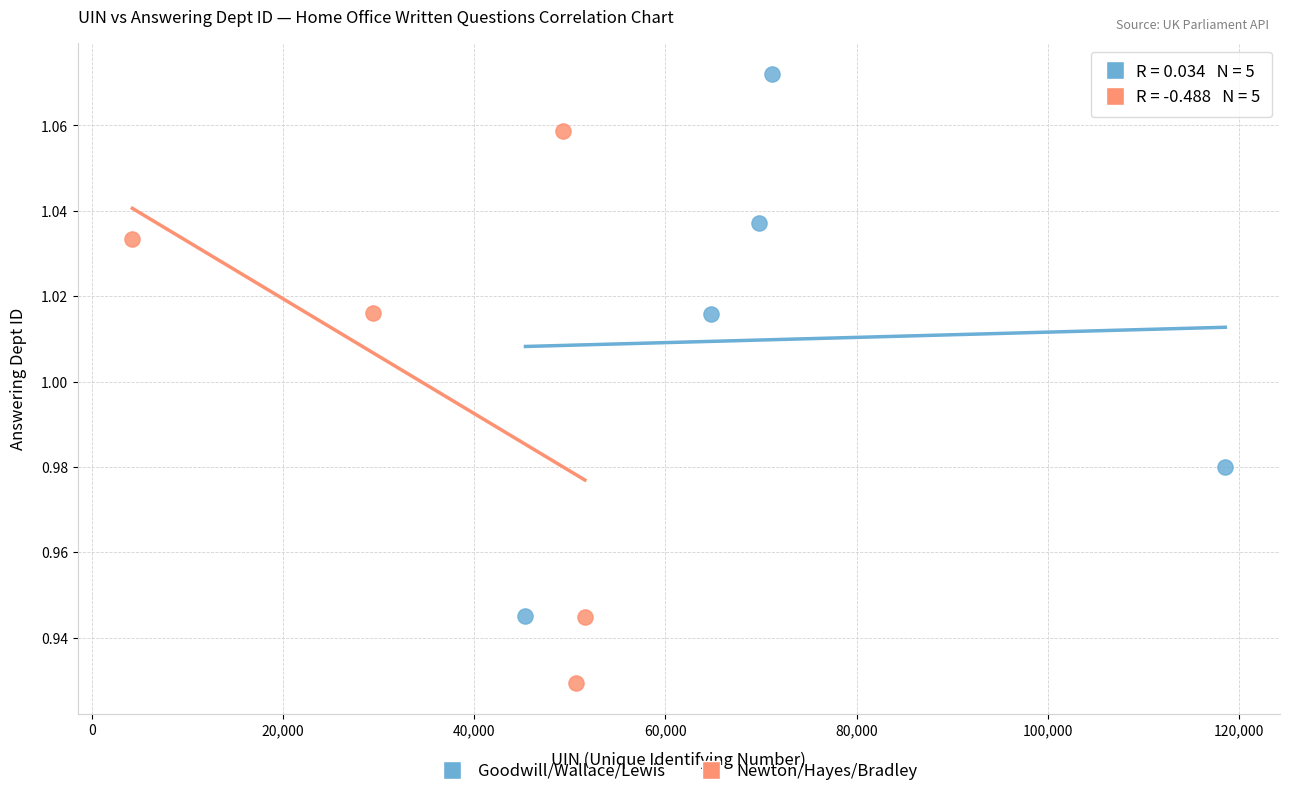

Which series contains the highest Y value?

Goodwill/Wallace/Lewis